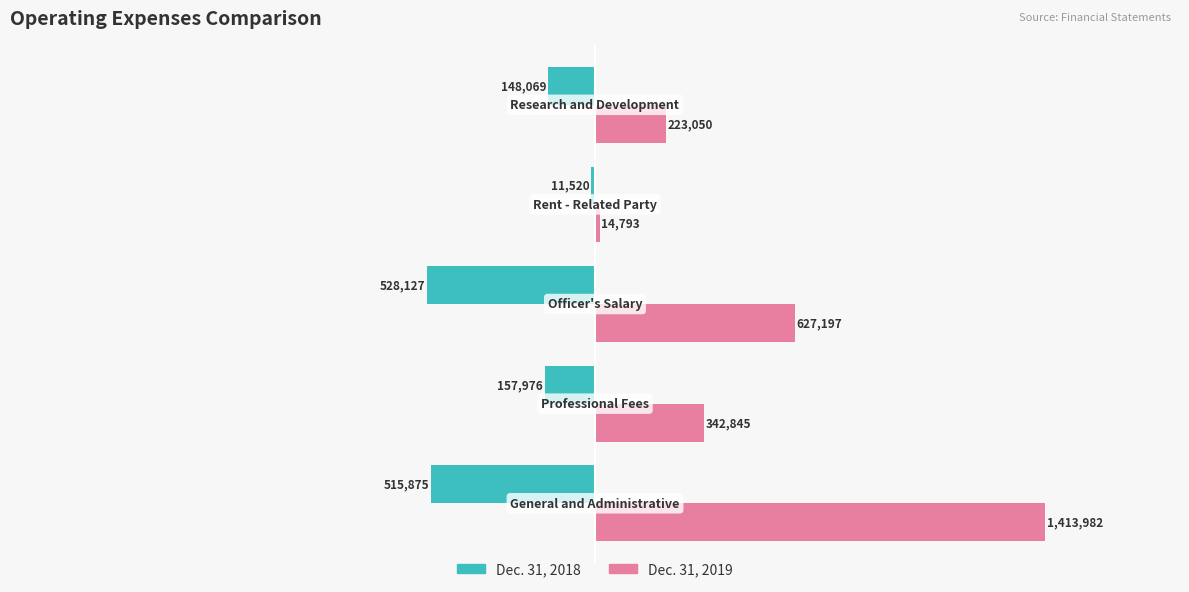

What are all the series names shown in the legend?

Dec. 31, 2018, Dec. 31, 2019